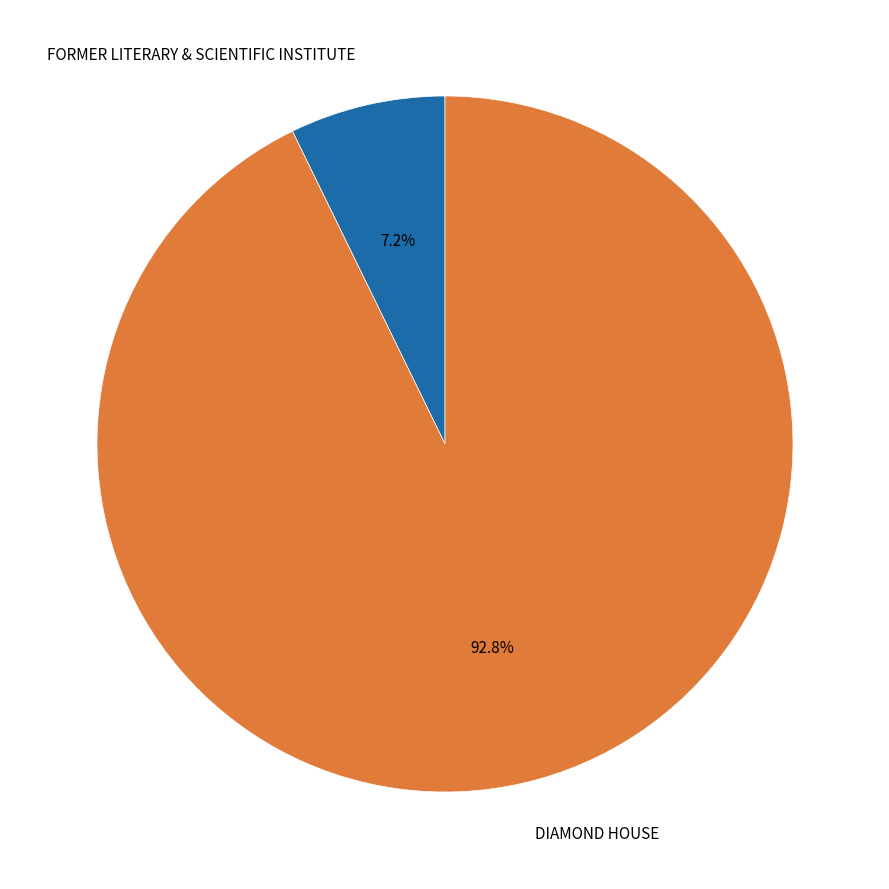

Which category accounts for the majority?

DIAMOND HOUSE